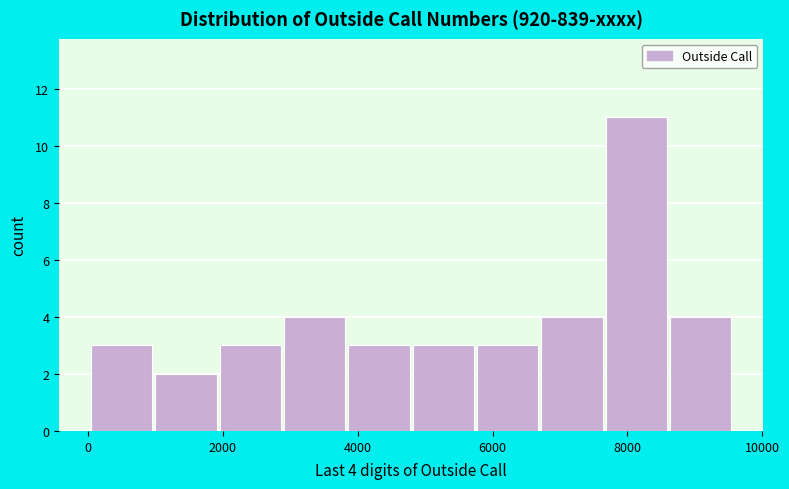

Over which range of the x-axis is the bar tallest?

7600 to 8600